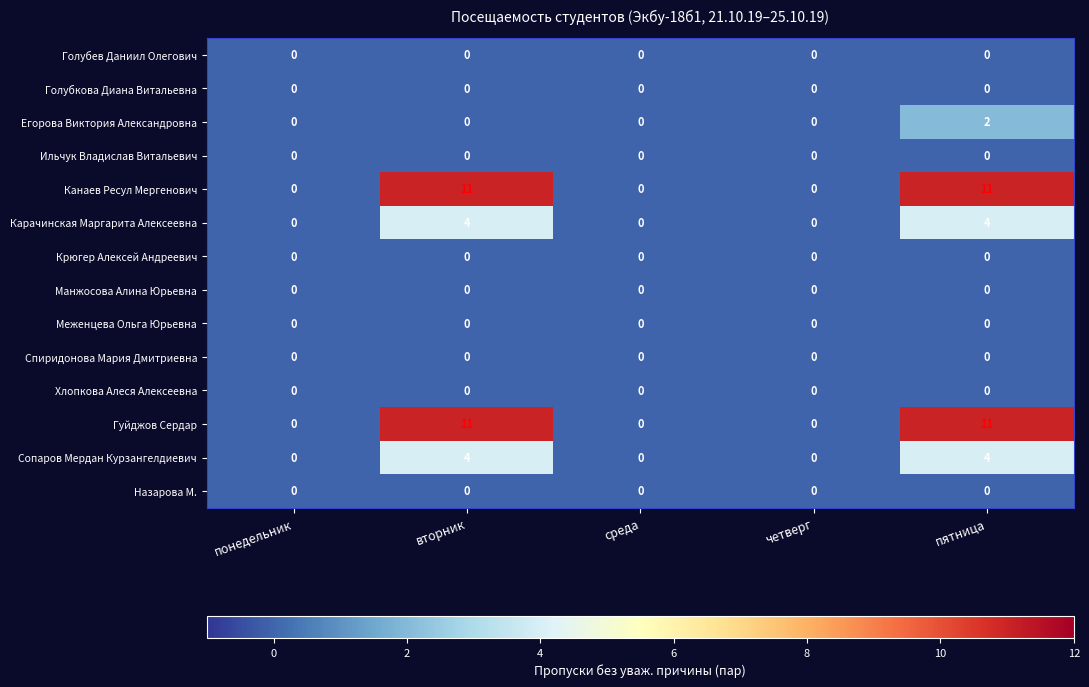

At which category is the sum across all series the highest?

пятница